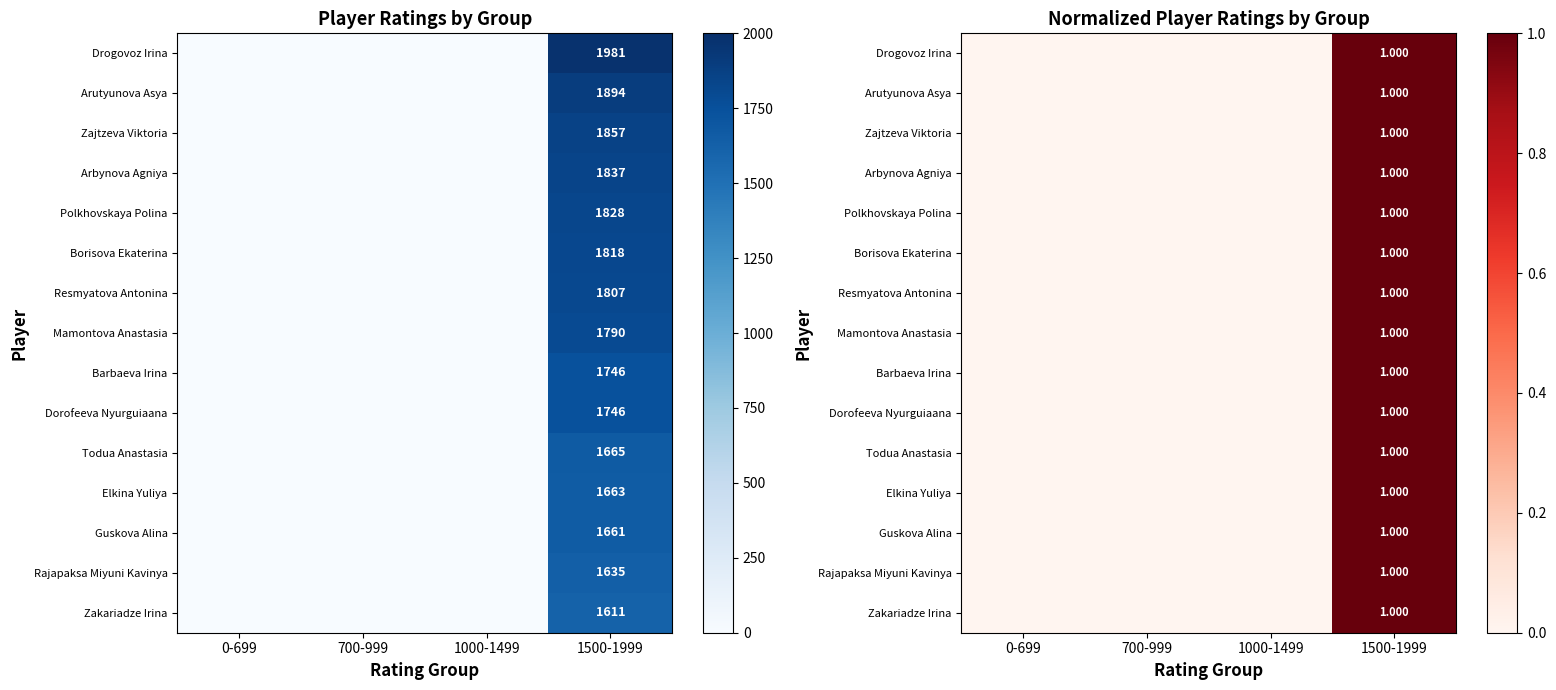

At which category is the sum across all series the highest?

1500-1999